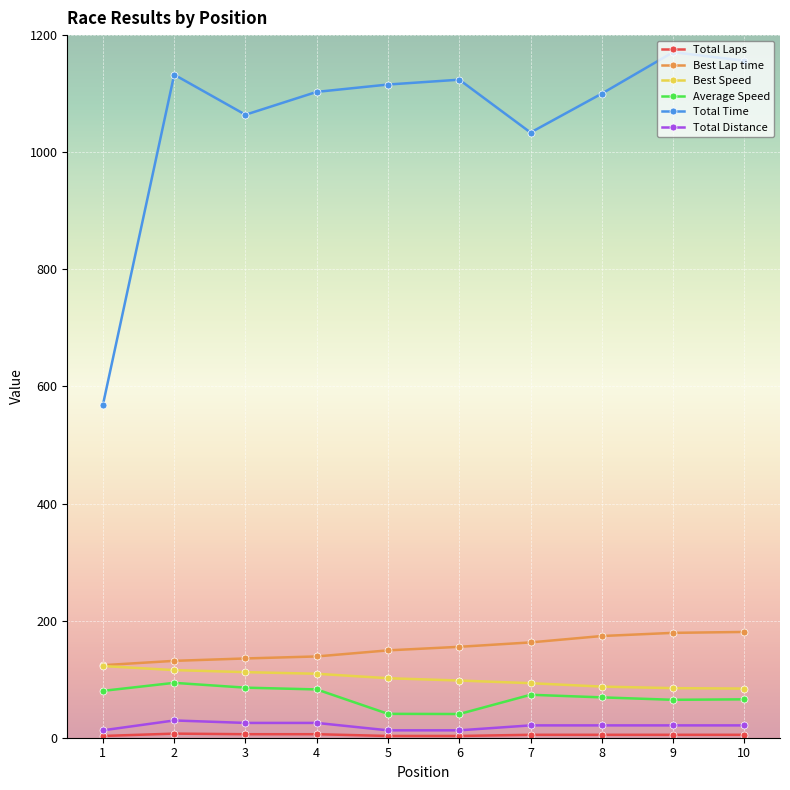

True or false: Best Lap time and Total Time cross at least once.

False